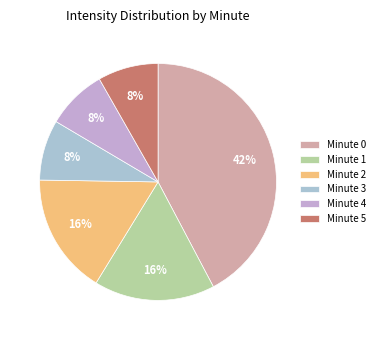

Does Minute 1 account for over 50% of the chart?

No